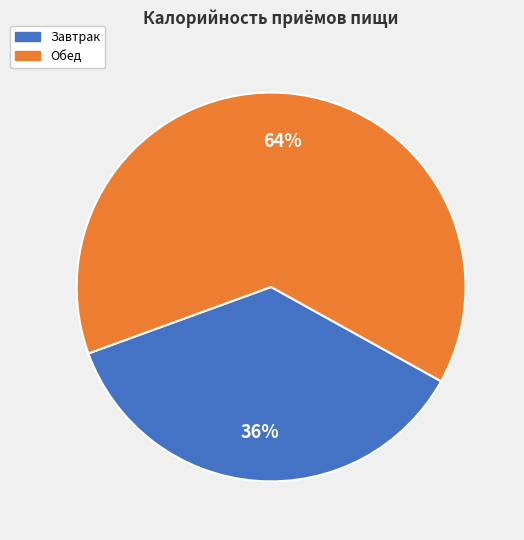

What percentage is the Завтрак slice, to the nearest percent?

36%